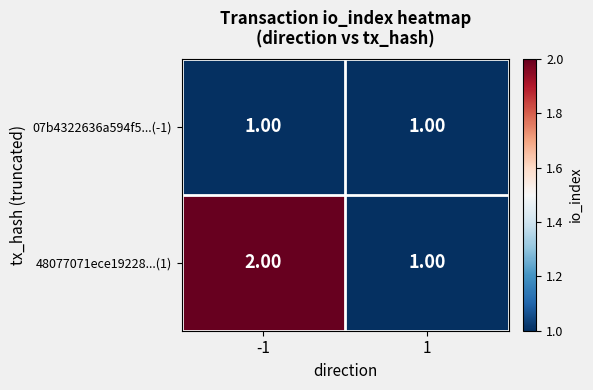

Between -1 and 1, which series saw the biggest shift?

48077071ece19228...(1)